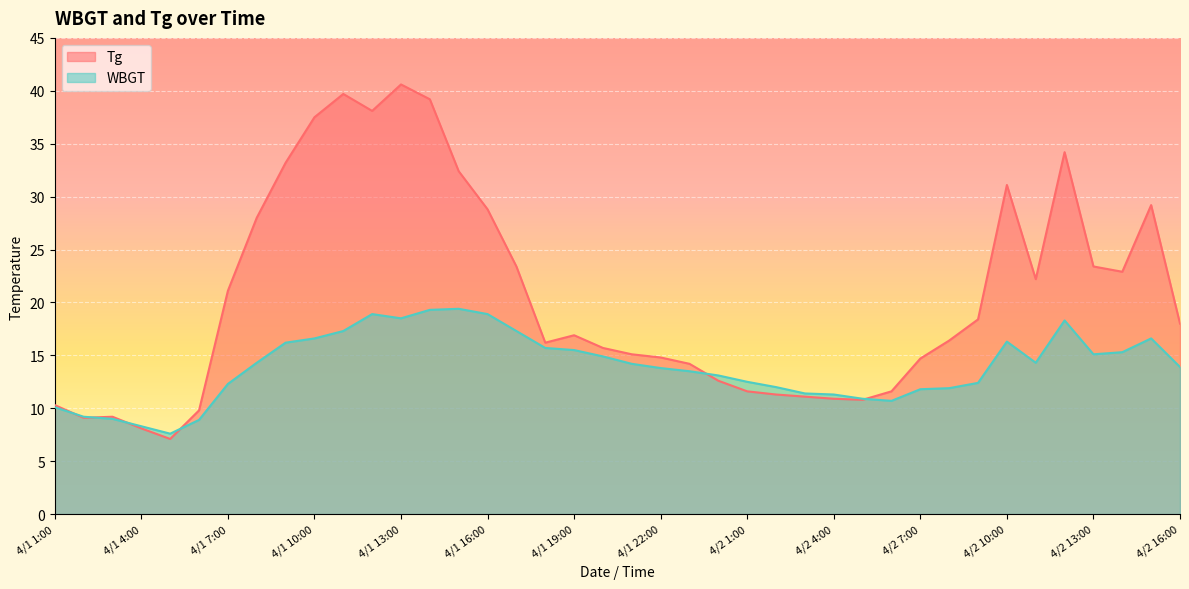

At which category does the chart reach its peak across all series?

4/1 13:00